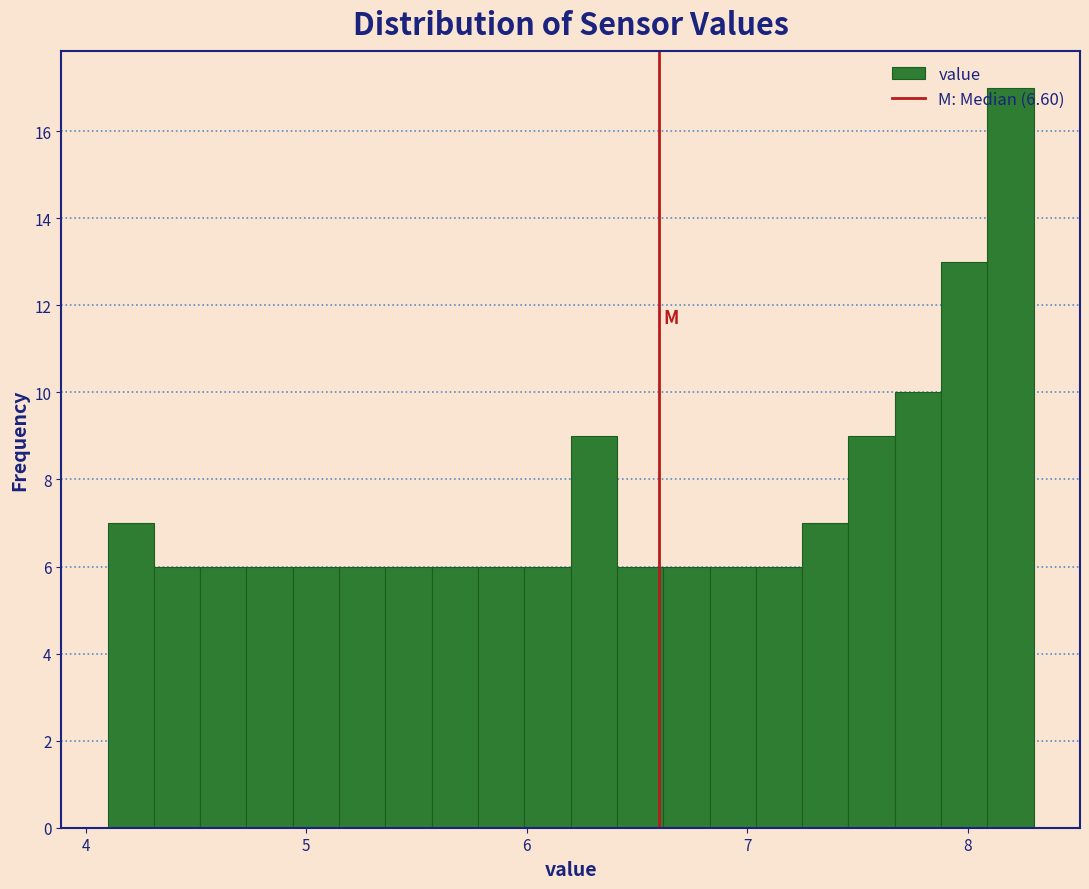

Around what value on the x-axis is the tallest bar? Give the approximate position of its centre, as read against the axis.

8.2